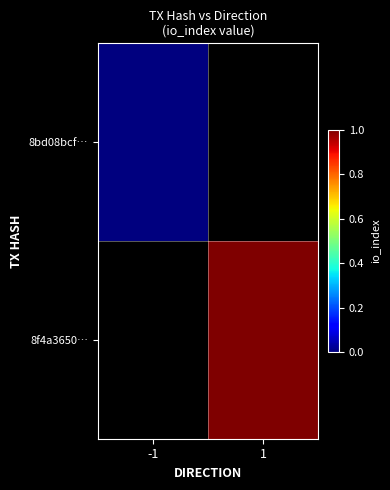

Which label corresponds to the largest value in the chart?

1